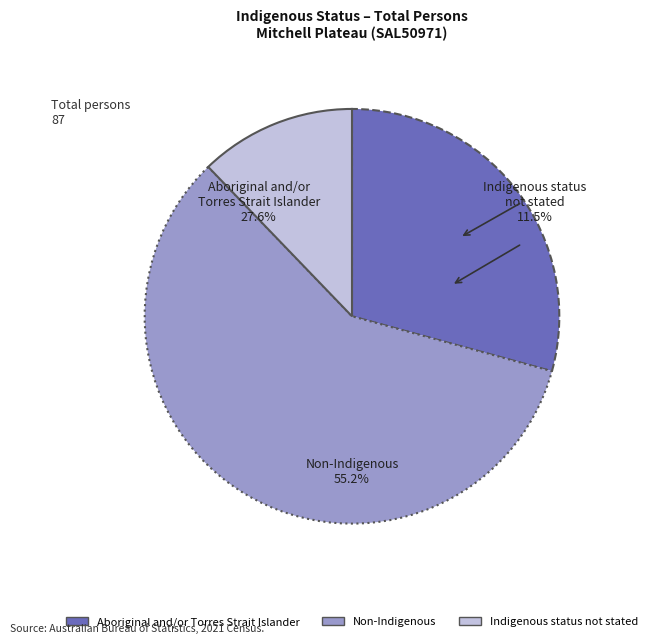

Is Aboriginal and/or Torres Strait Islander the majority of the pie?

No